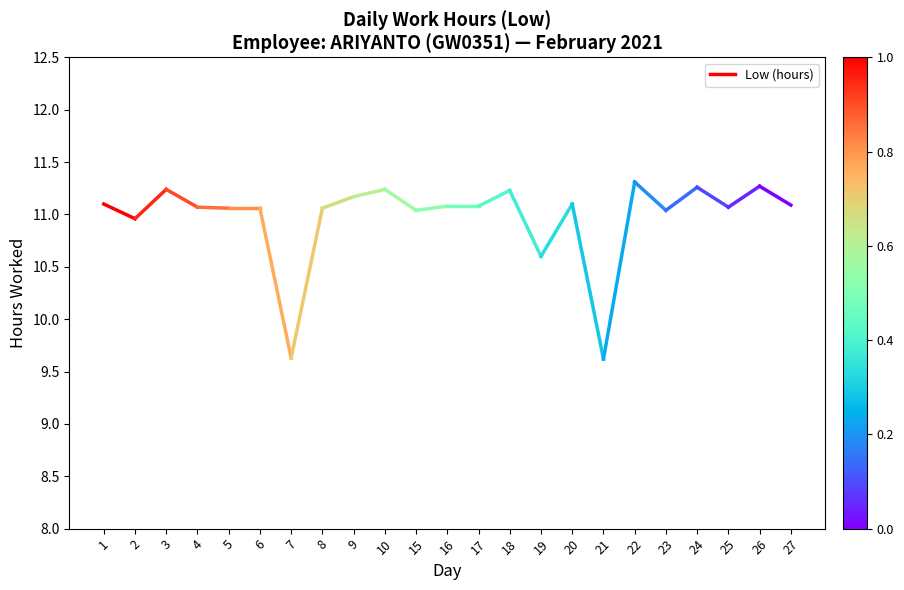

What is the average value?

11.0